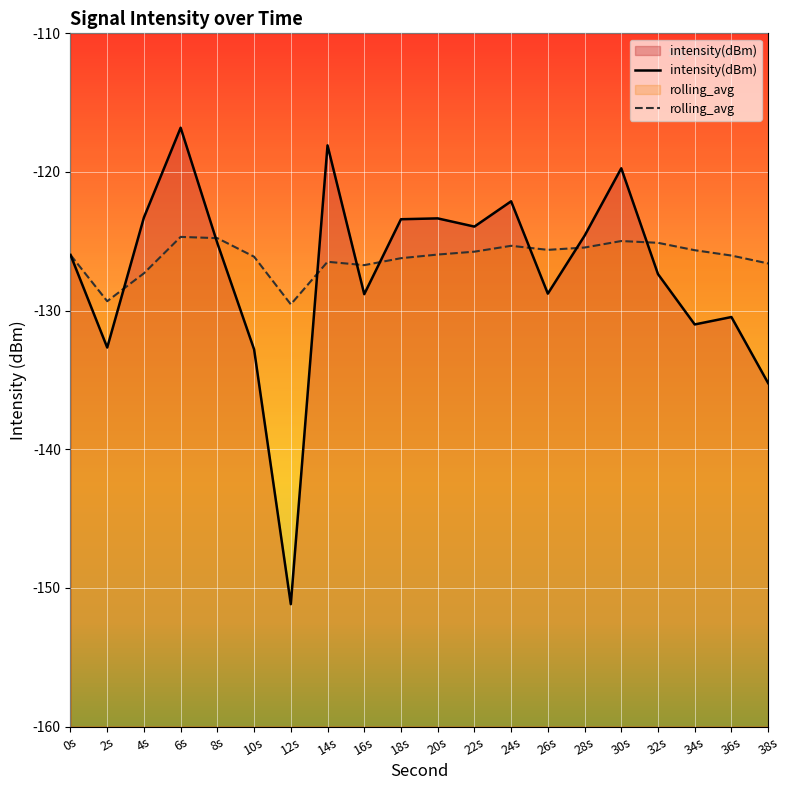

Reading right to left, list all the values displayed in this chart.

intensity(dBm): -135.2	-130.5	-131.0	-127.4	-119.7	-124.6	-128.8	-122.1	-123.9	-123.3	-123.4	-128.8	-118.1	-151.2	-132.8	-125.1	-116.8	-123.3	-132.7	-126.0
rolling_avg: -126.6	-126.0	-125.6	-125.1	-125.0	-125.5	-125.6	-125.3	-125.7	-126.0	-126.2	-126.7	-126.5	-129.5	-126.1	-124.8	-124.7	-127.3	-129.3	-126.0